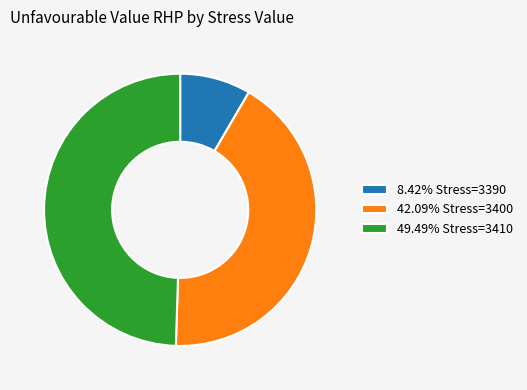

What is the ratio of the value at 49.49% Stress=3410 to the value at 8.42% Stress=3390?

5.9